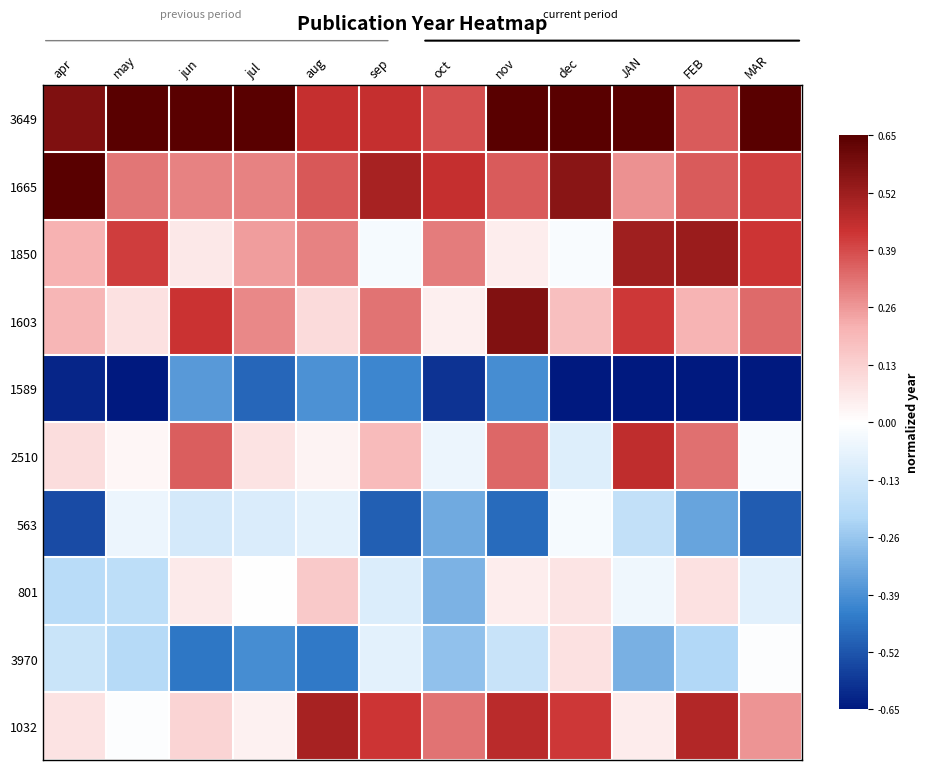

What is the spread (max minus min) of values at FEB?

1.2